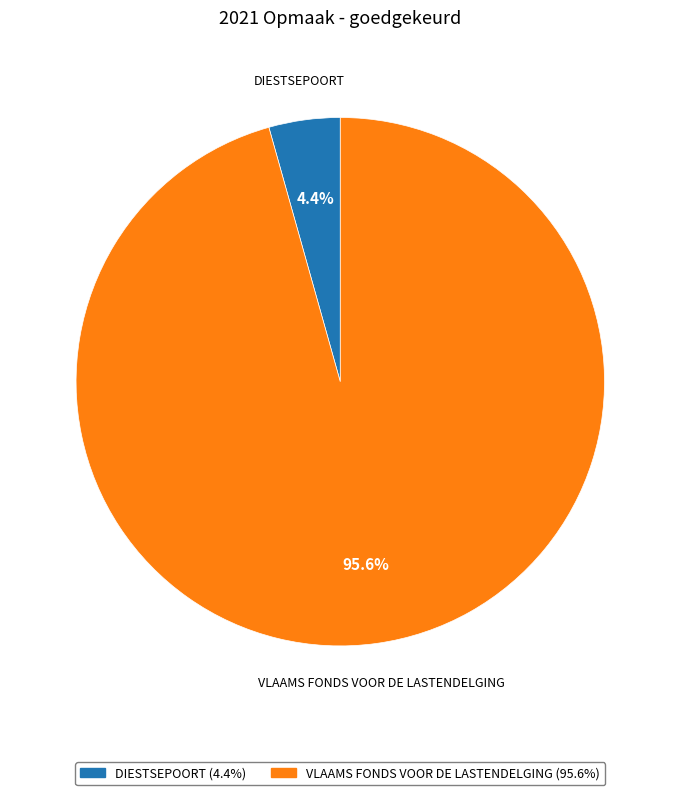

Is there a majority slice in this chart?

Yes